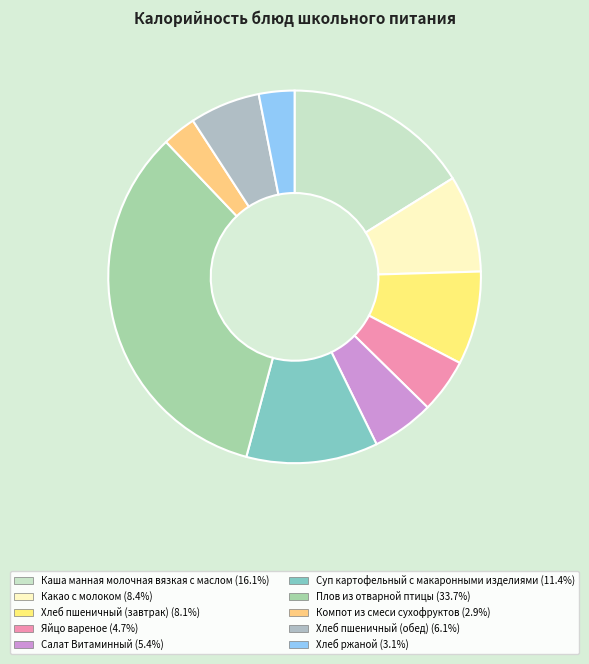

Count the number of slices in the pie.

10